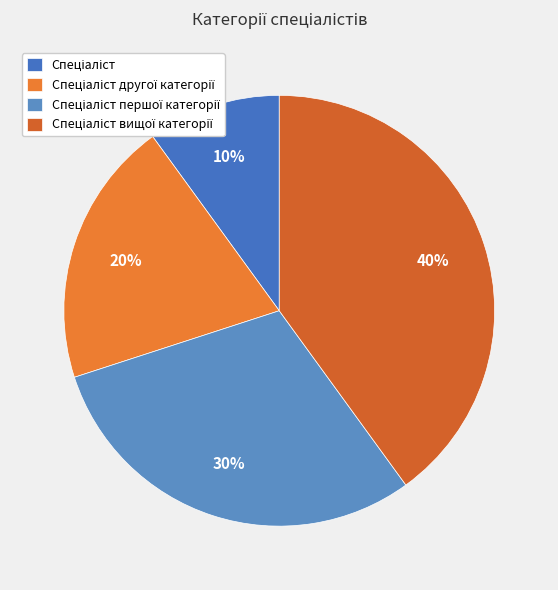

What percentage is NOT represented by Спеціаліст першої категорії?

70.0%